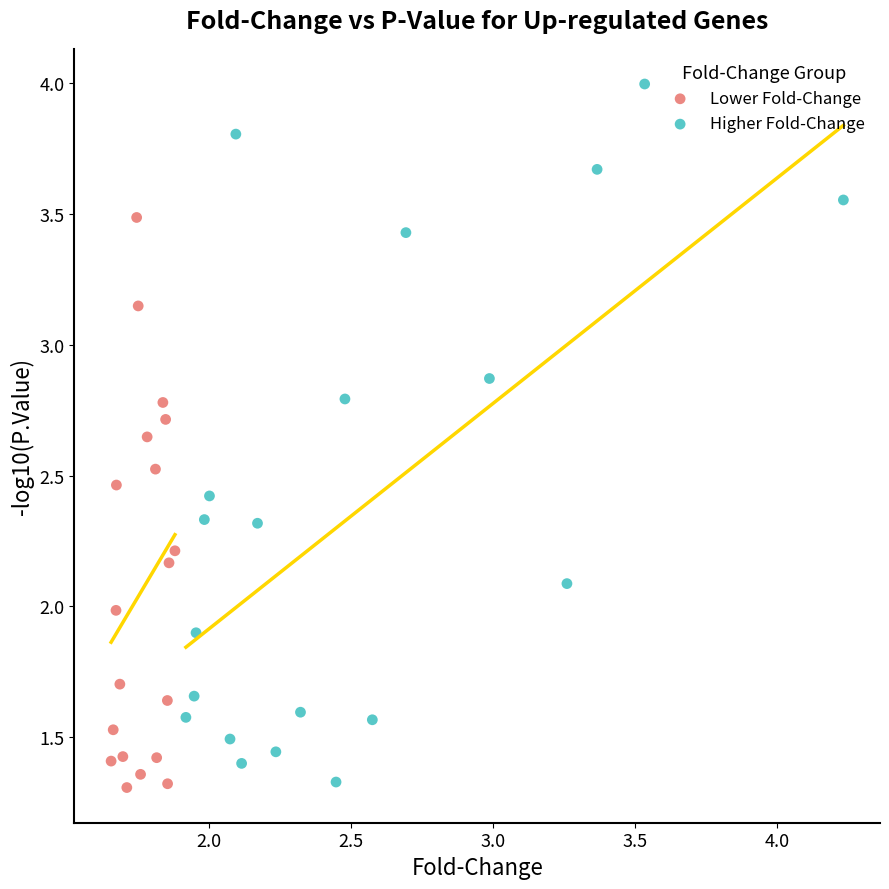

Which series contains the highest Y value?

Higher Fold-Change